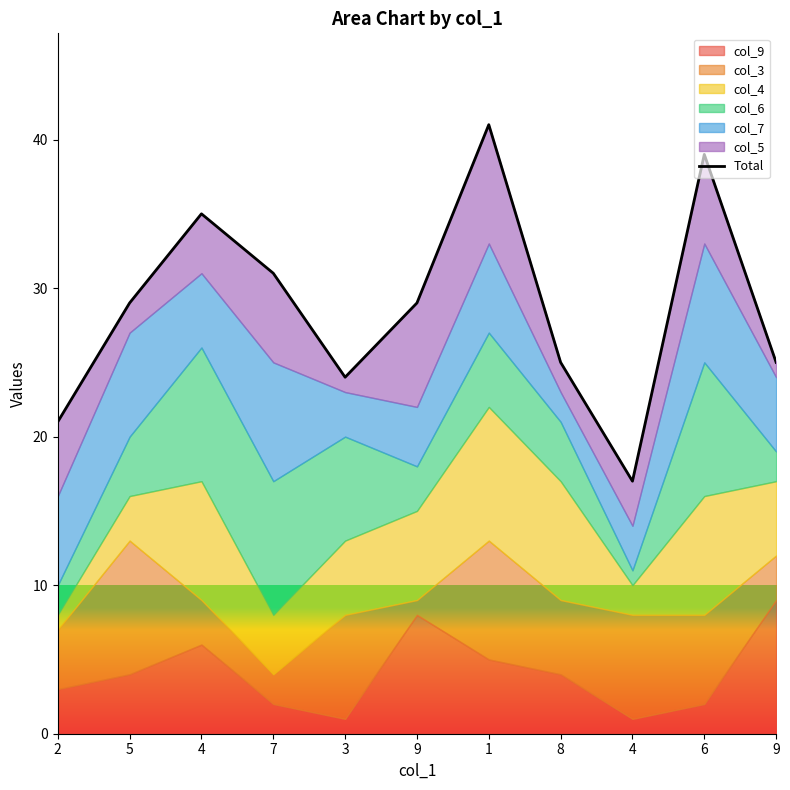

Reading right to left, transcribe all the data shown in this chart.

25	39	17	25	41	29	24	31	35	29	21